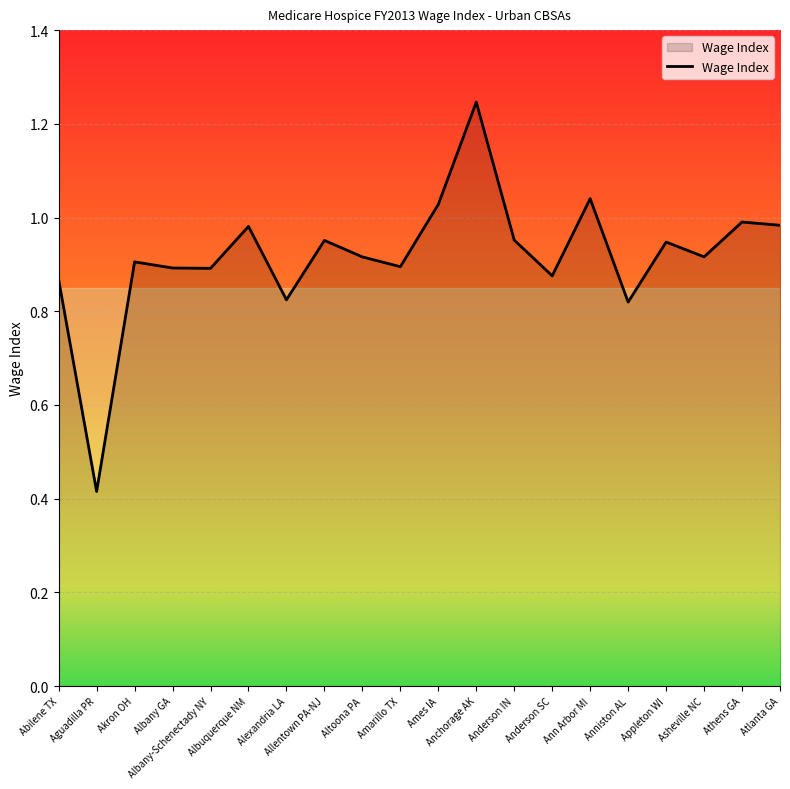

What is the minimum value shown in the chart?

0.4